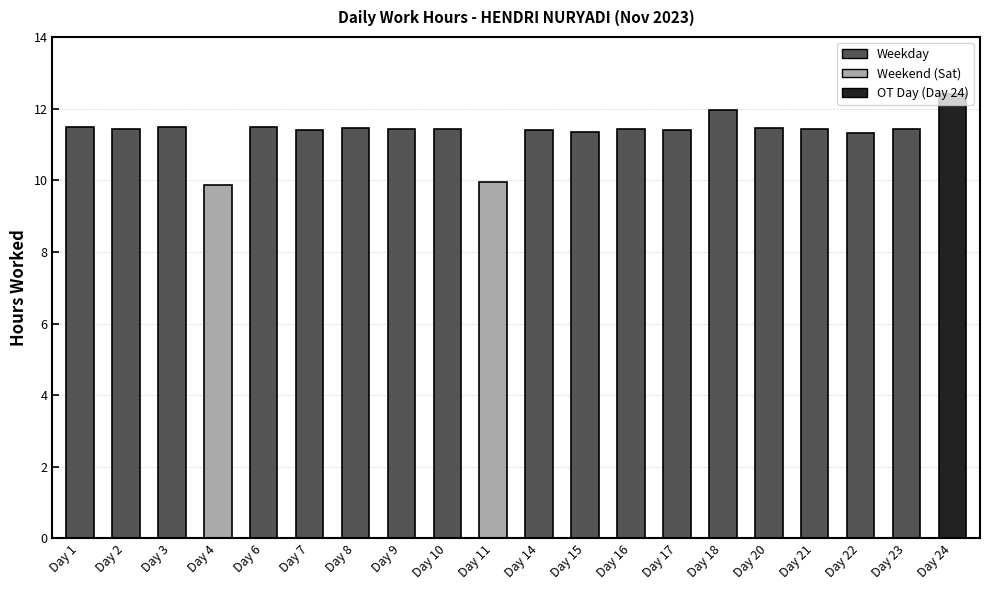

What is the value of the 14th bar from the left?

11.4